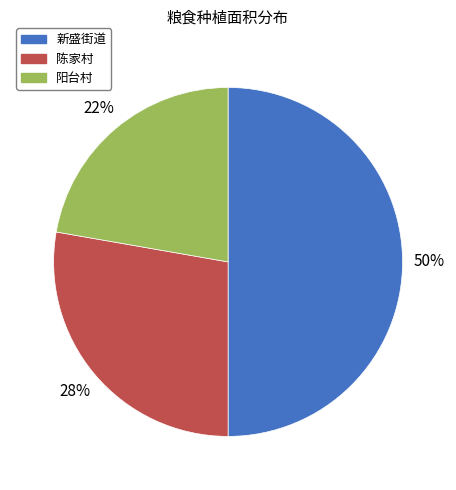

True or false: 阳台村 accounts for 22% of the total.

True